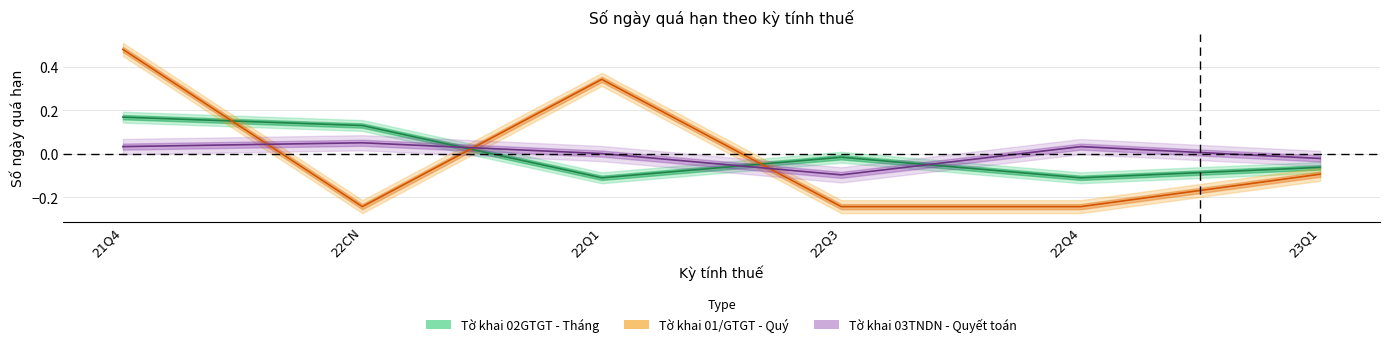

True or false: Tờ khai 03TNDN - Quyết toán has a value of 0.0 at 22Q4.

False